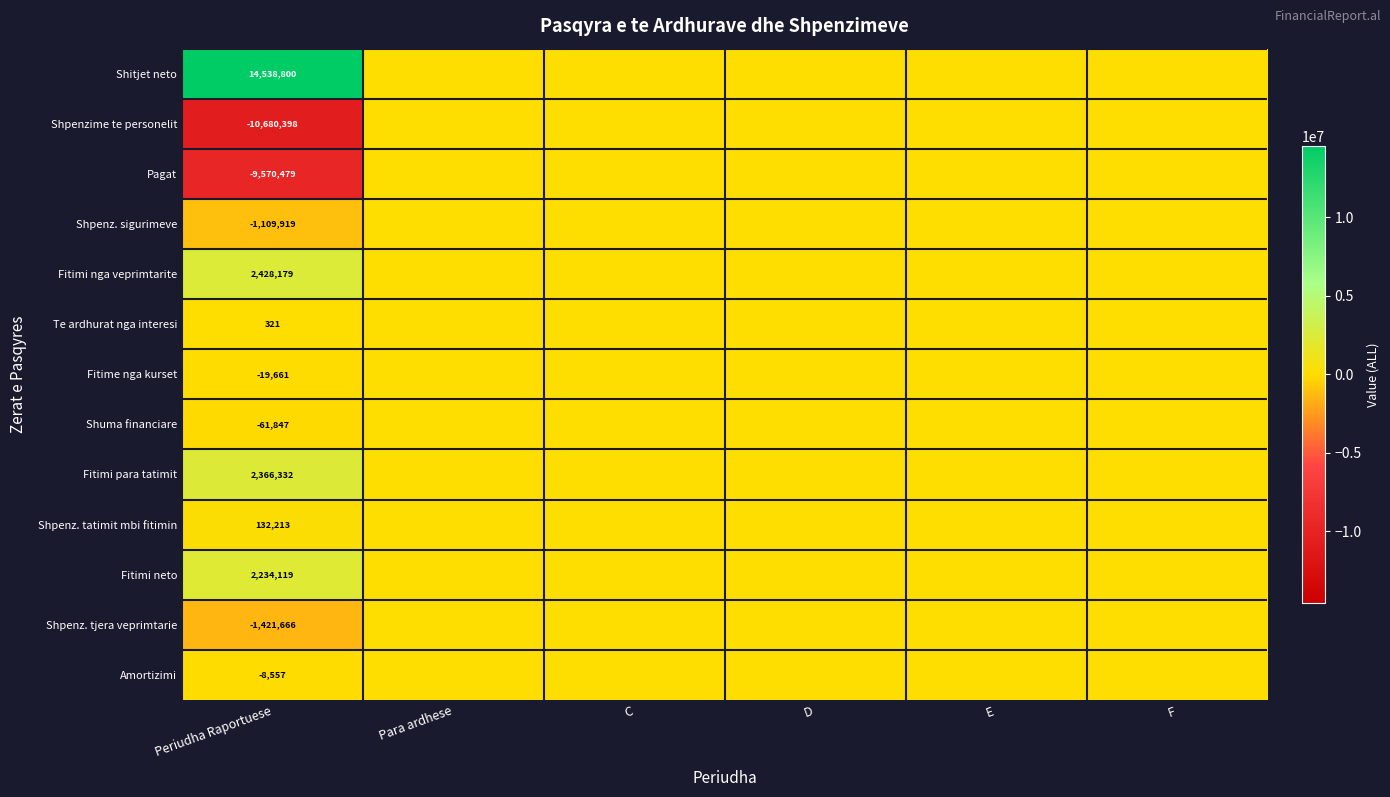

Is it true that Te ardhurat nga interesi equals 163 at F?

False